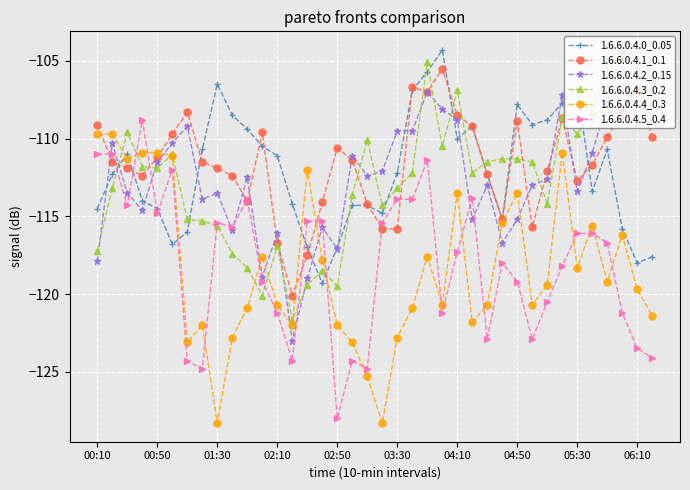

What is the value of the 1.6.6.0.4.3_0.2 point at the 16th from the left?

-118.5